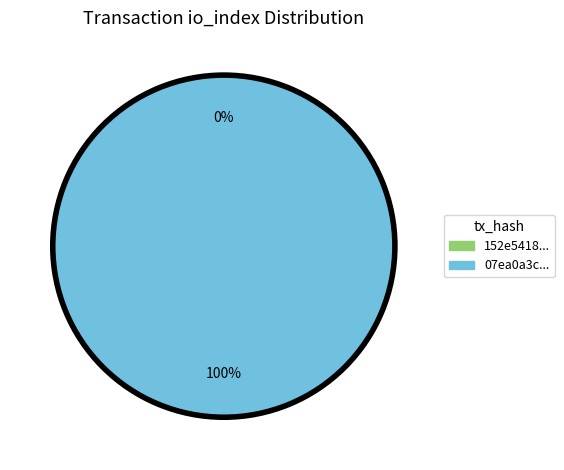

To the nearest percent, what is the difference between the tx_hash_0 and tx_hash_1 slice percentages?

100%